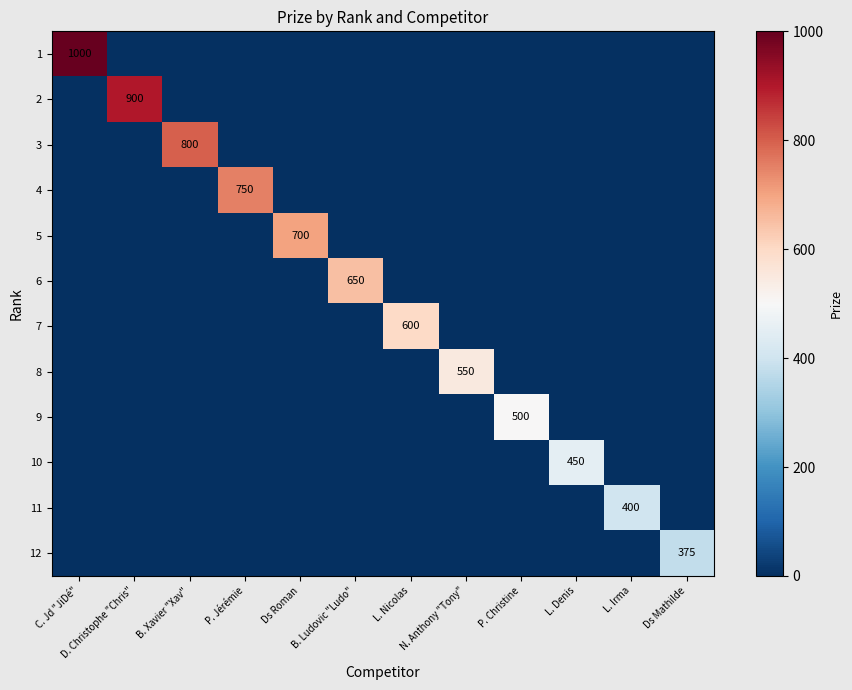

At how many categories does at least one series exceed 30?

12